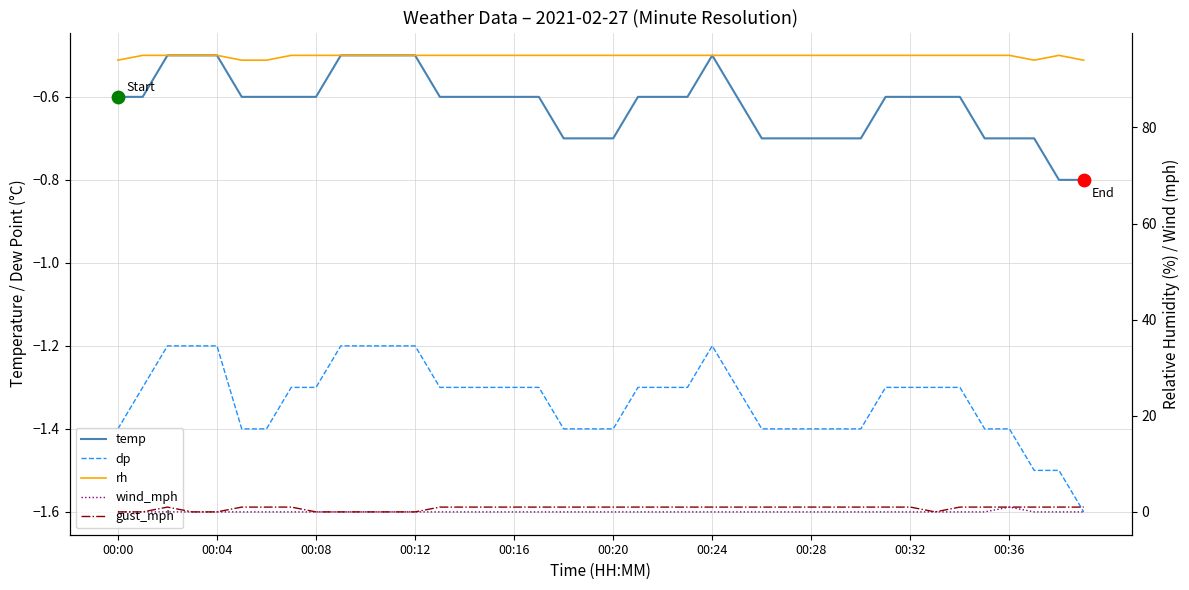

Which series has the largest total across all categories?

rh